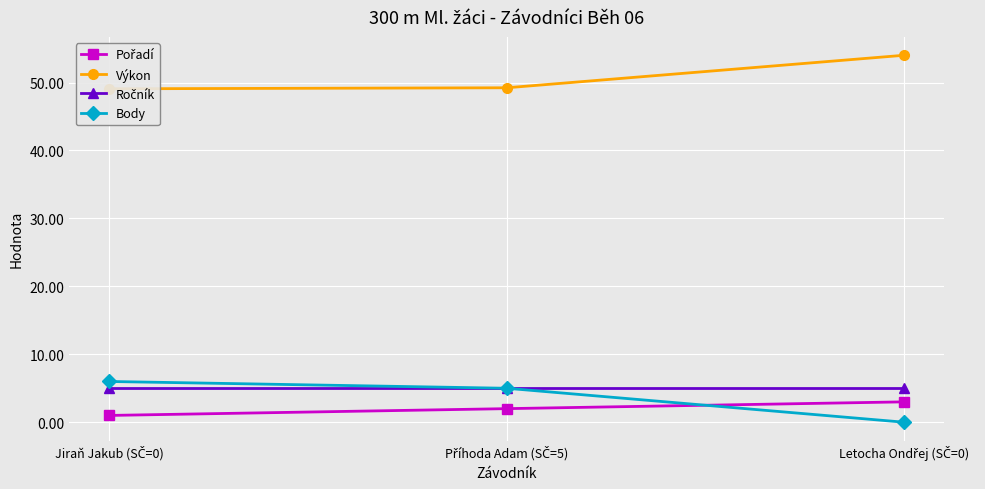

Reading right to left, extract all data points from this chart.

Pořadí: 3.0	2.0	1.0
Výkon: 54.0	49.2	49.1
Ročník: 5.0	5.0	5.0
Body: 0.0	5.0	6.0